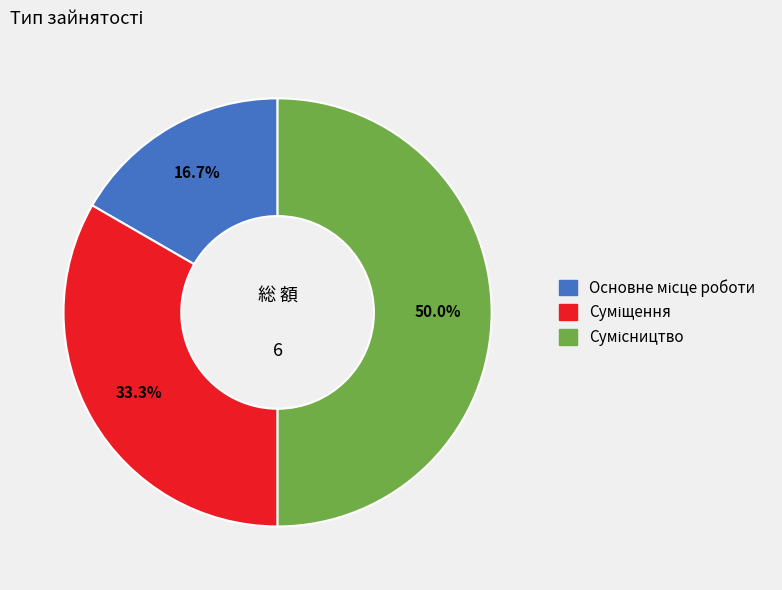

How many segments does this pie chart have?

3